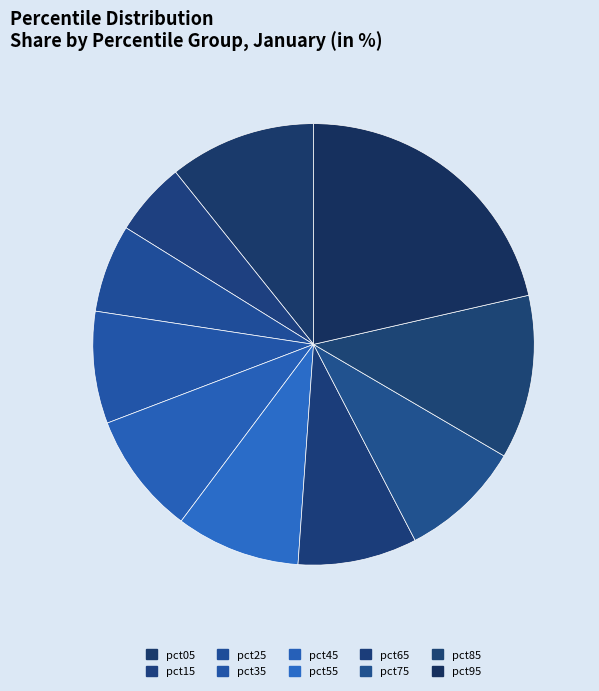

True or false: pct45 accounts for 9% of the total.

True